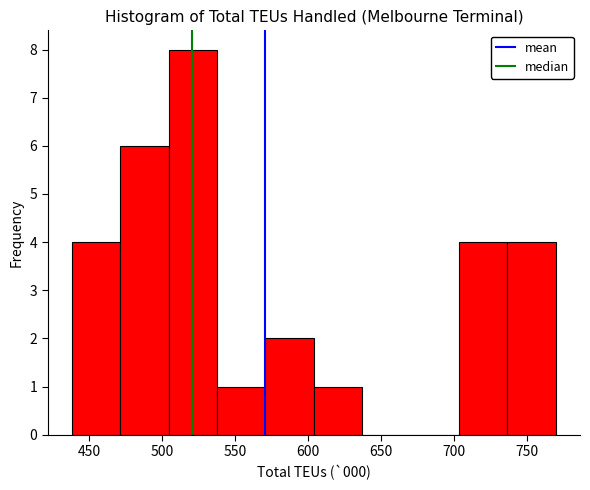

How tall is the bar that spans 540 to 570 on the x-axis? Neither the bar edges nor the heights are printed on the chart, so give them approximately, as read against the axes.

1